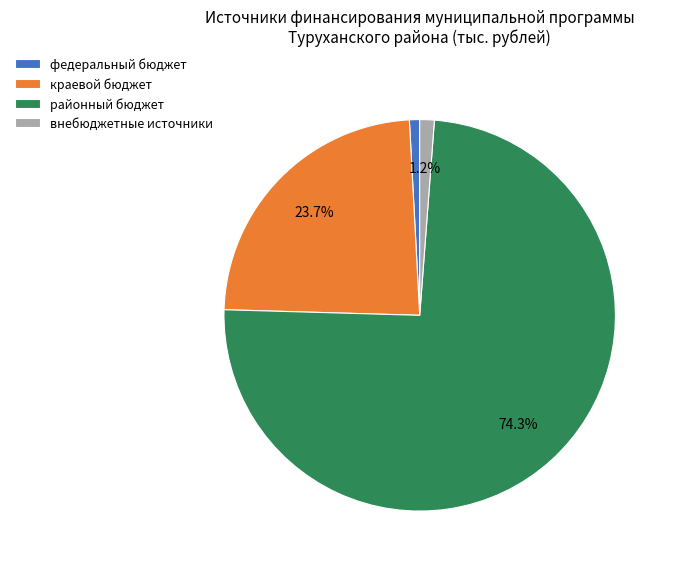

How many slices are in this pie chart?

4